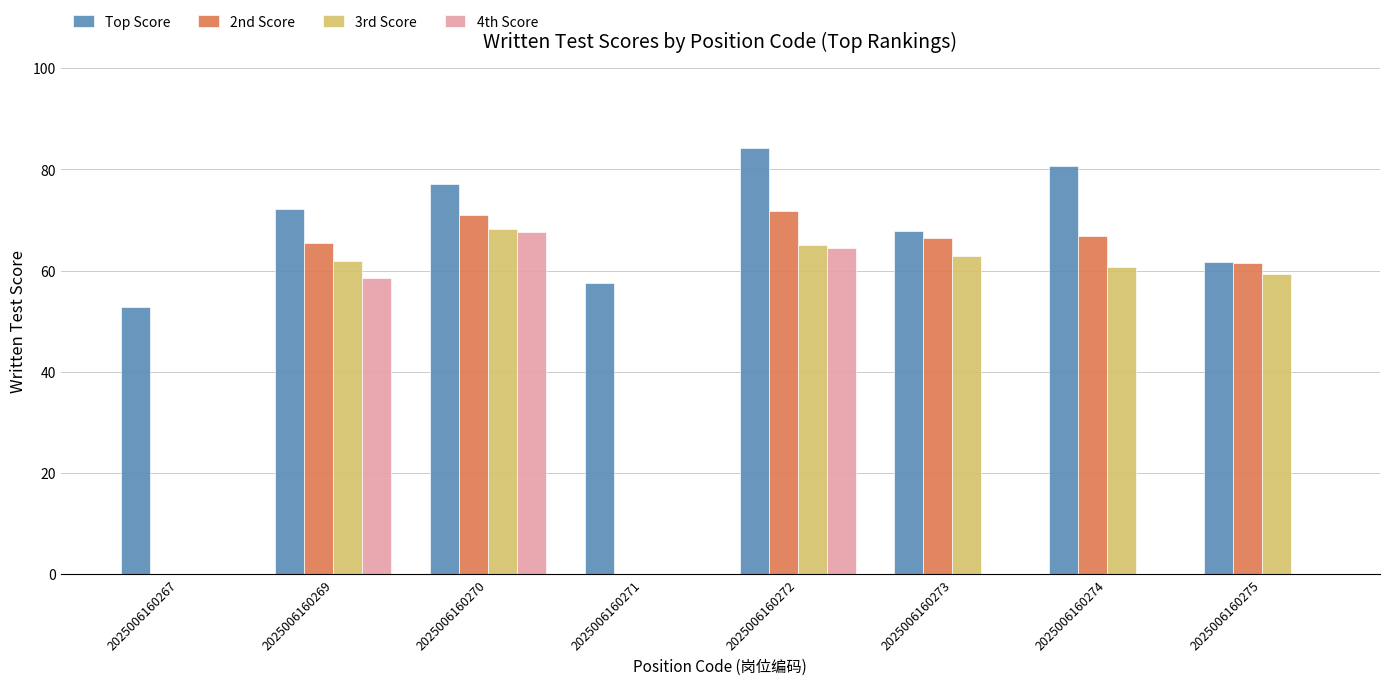

What is the sum of the 2nd Score values at 2025006160271 and 2025006160269?

65.5